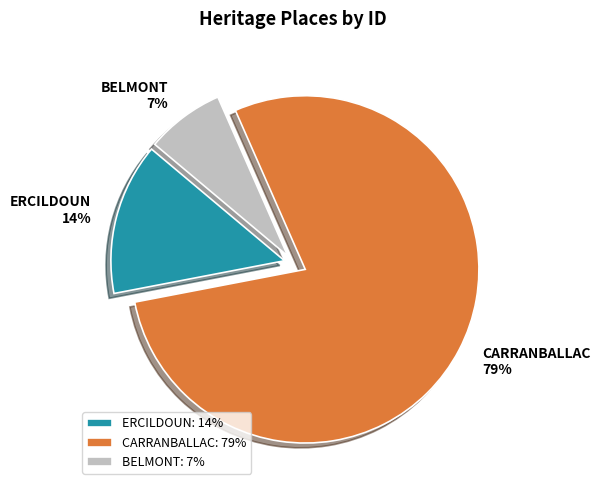

Do ERCILDOUN: 14% and BELMONT: 7% together represent more than half of the pie?

No